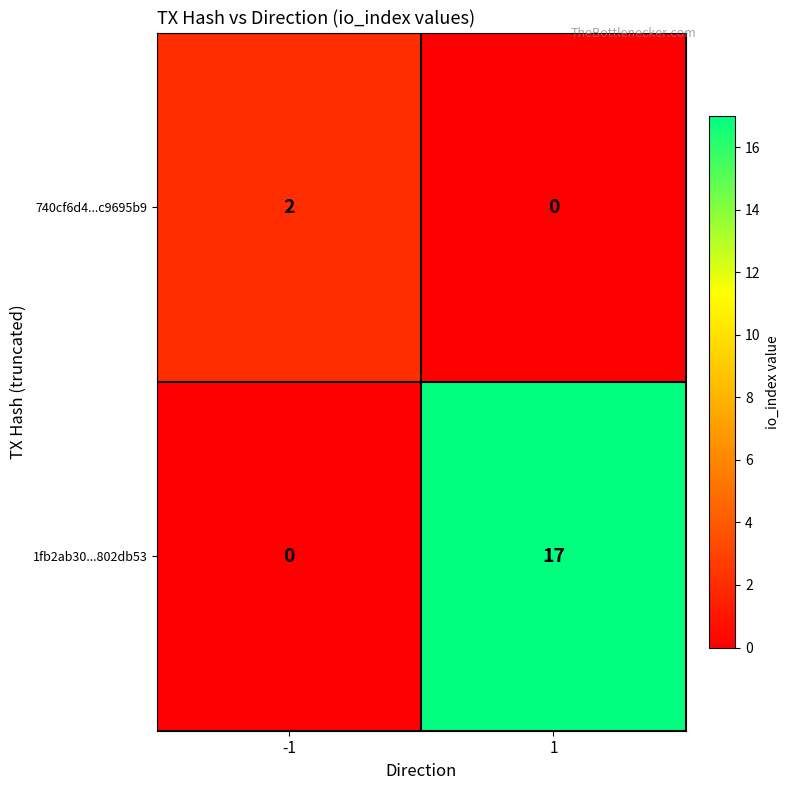

How many positive values does the 1fb2ab30...802db53 series have?

1